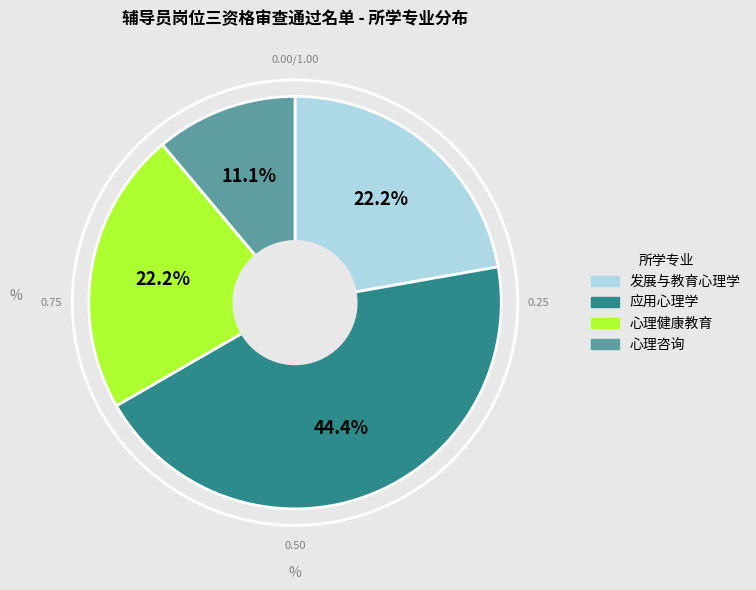

Is there any slice that represents more than half of the pie?

No